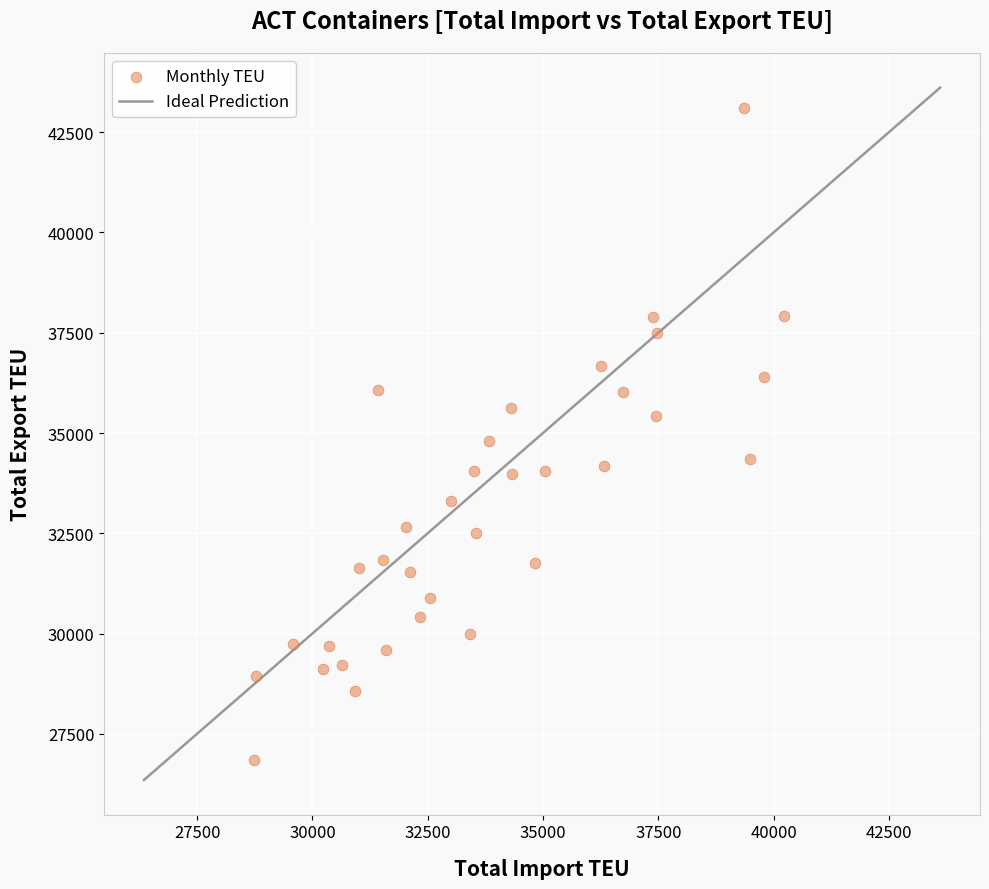

What is the range of Y values (max minus min)?

16264